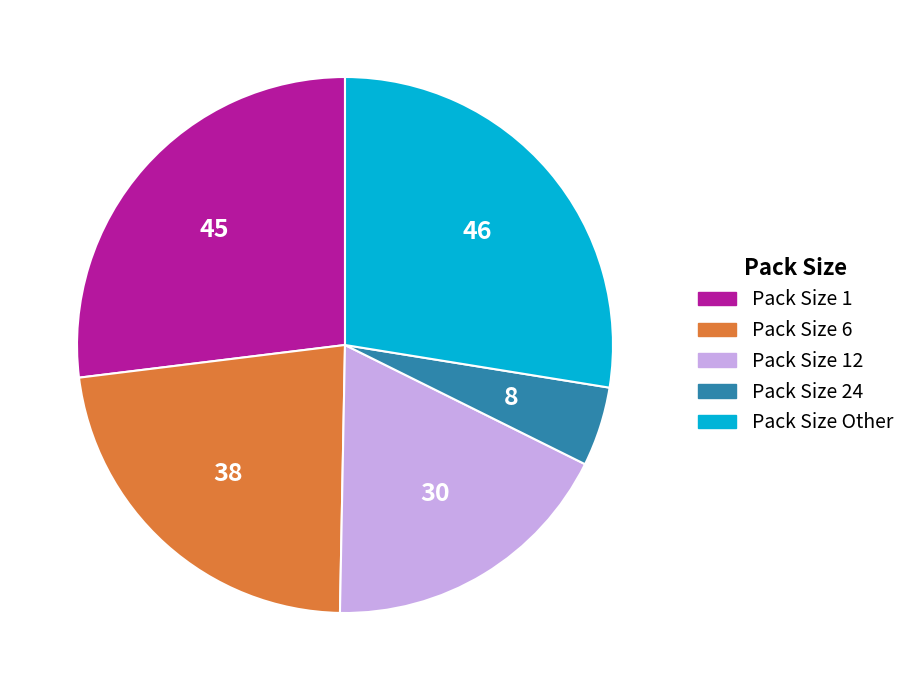

Do Pack Size 6 and Pack Size 12 together represent more than half of the pie?

No